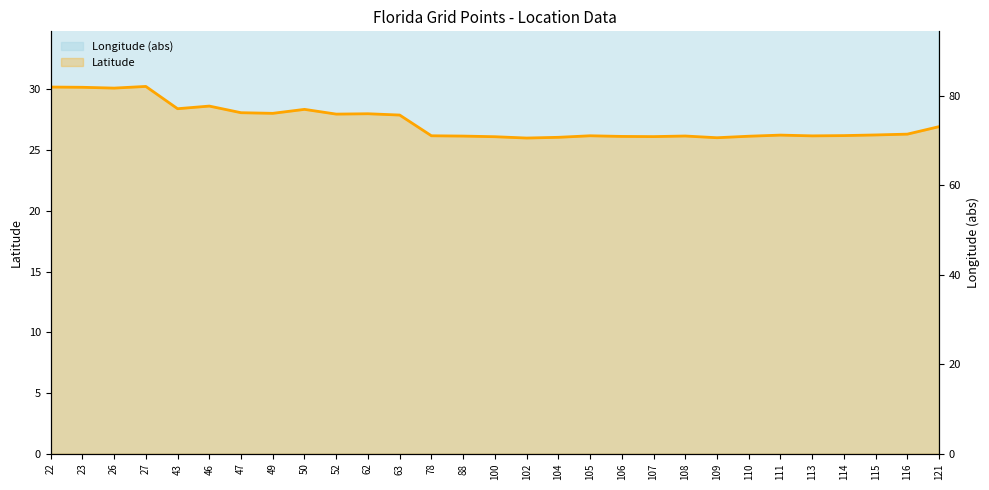

At 49, list the series in order from largest to smallest.

Longitude, Latitude